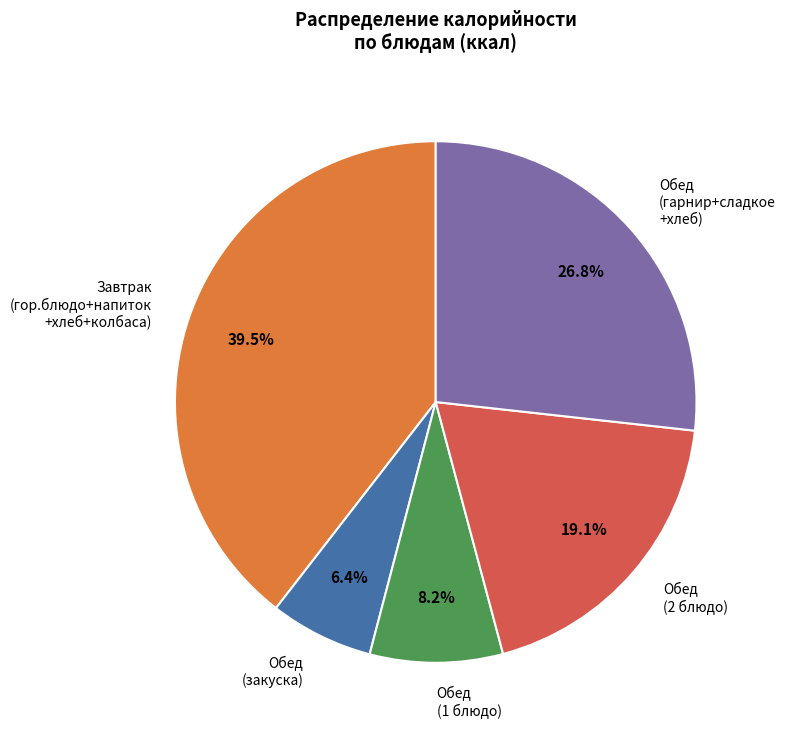

Does Обед (2 блюдо) represent more than half of the total?

No